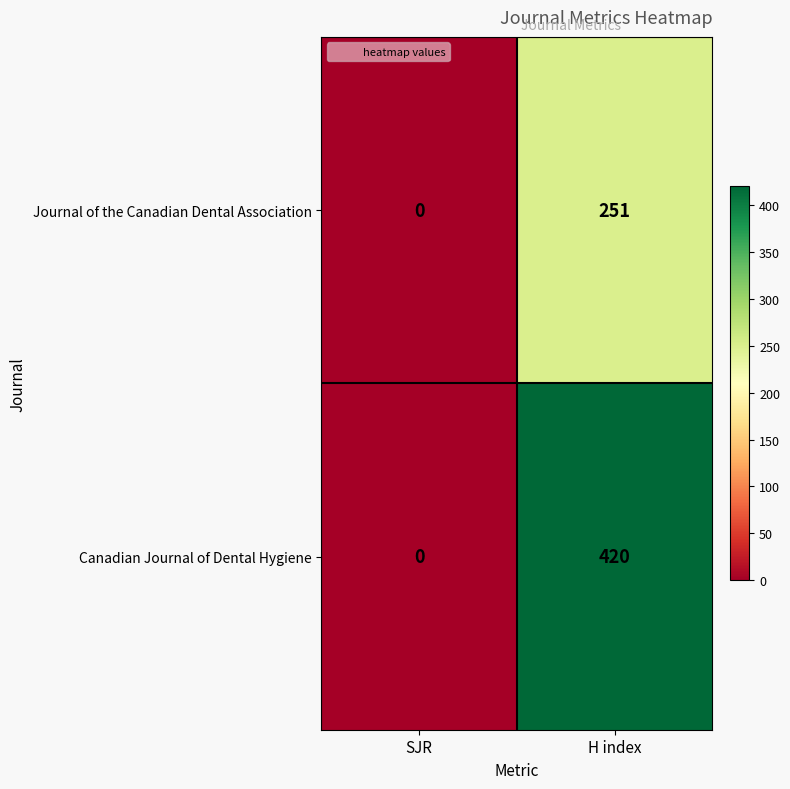

Which series has the largest range (max minus min)?

Canadian Journal of Dental Hygiene